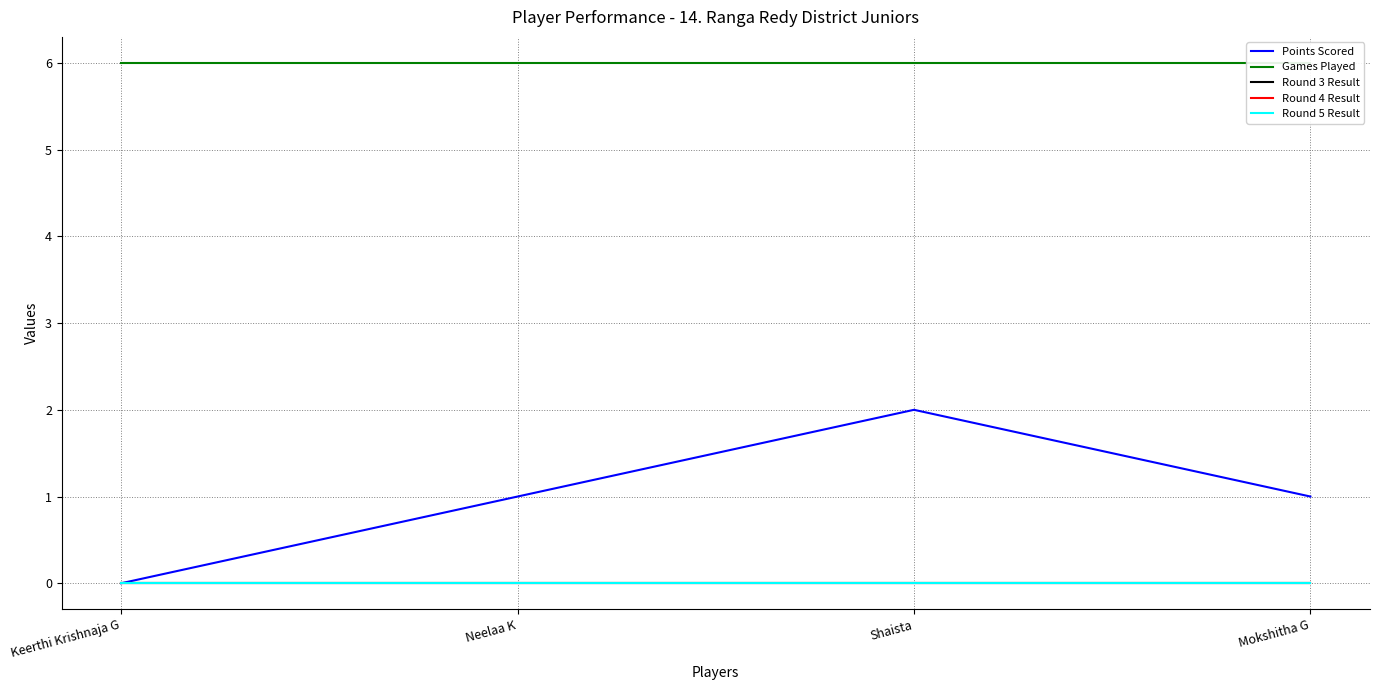

True or false: Points Scored and Round 5 Result cross at least once.

False